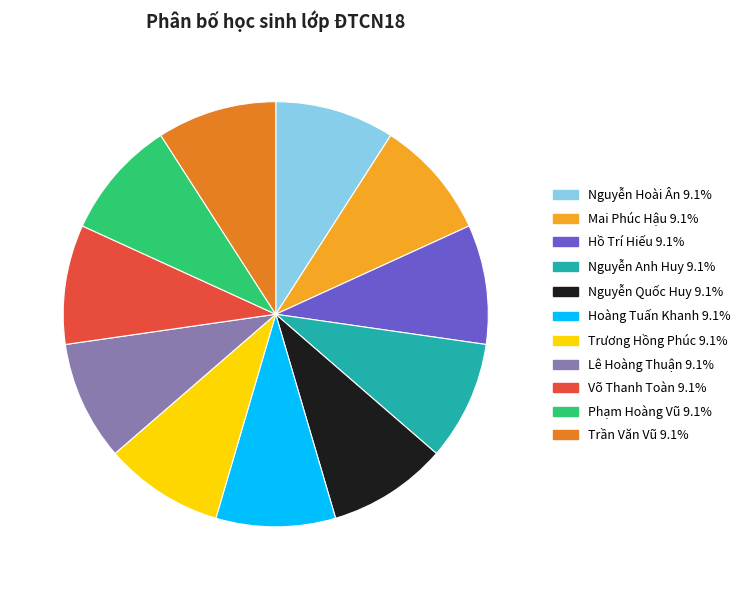

Does any single category account for the majority?

No